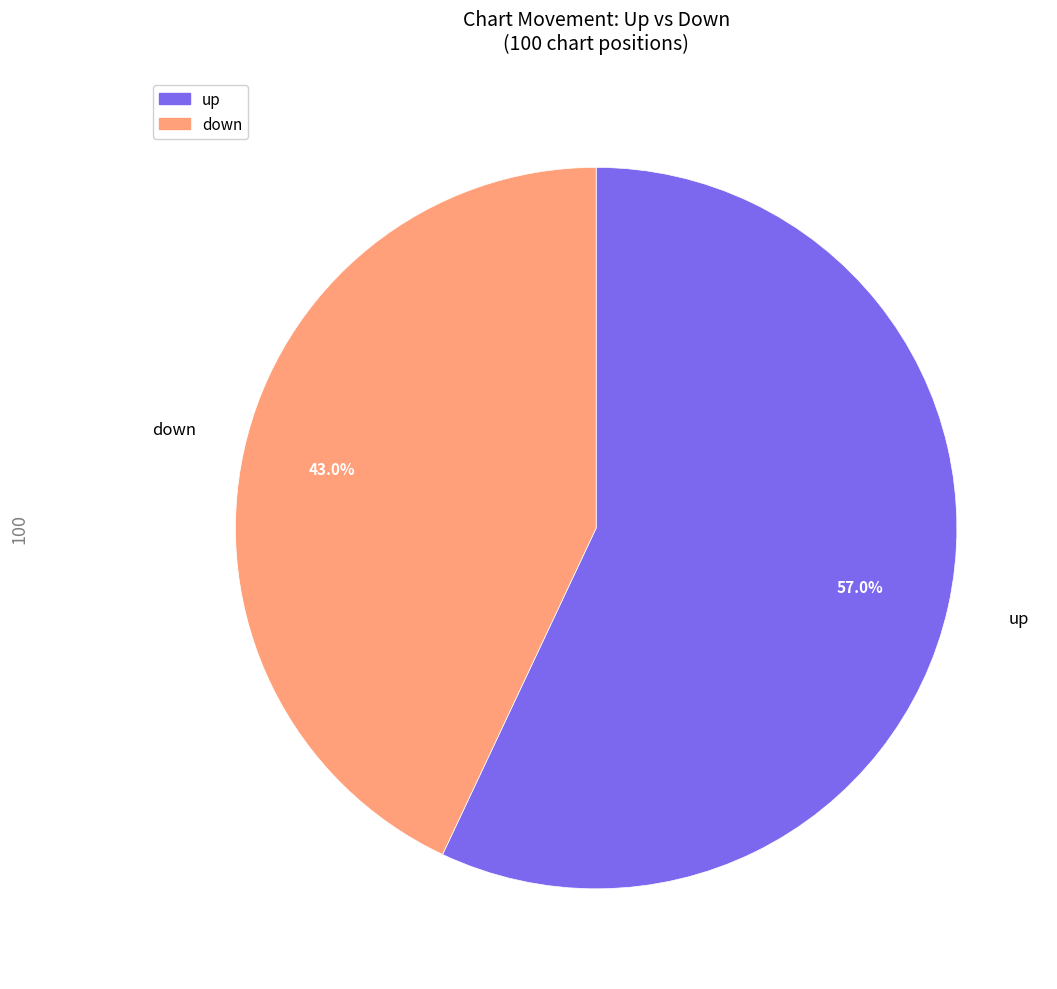

Is down the majority of the pie?

No